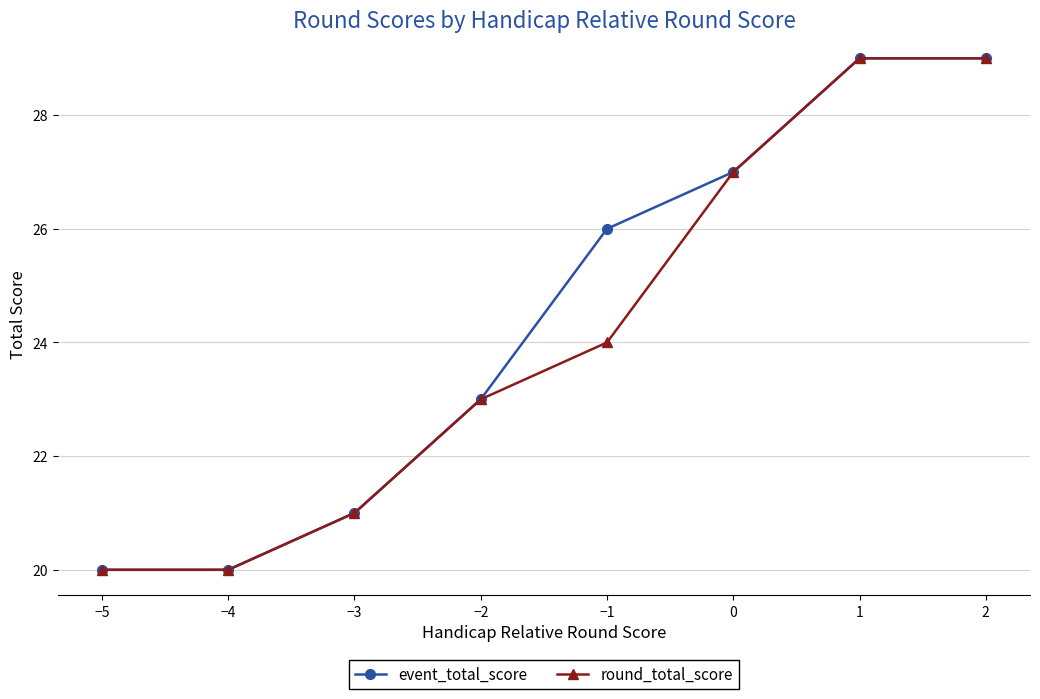

At which label is round_total_score closest to 24?

−1